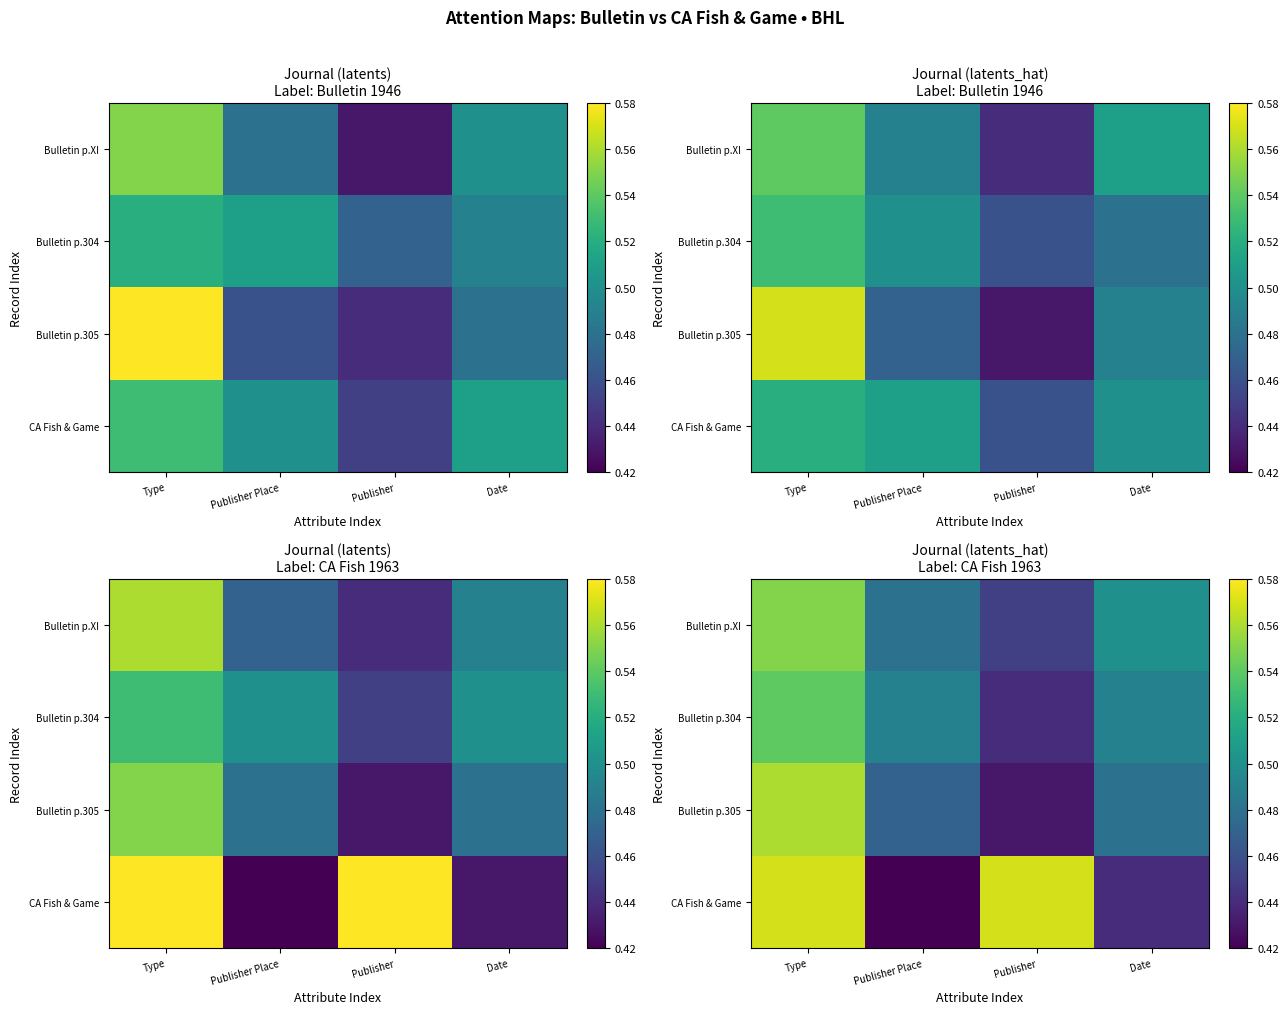

Is the value of Bulletin p.304 at Publisher Place greater than the value of Bulletin p.305 at Publisher Place?

Yes